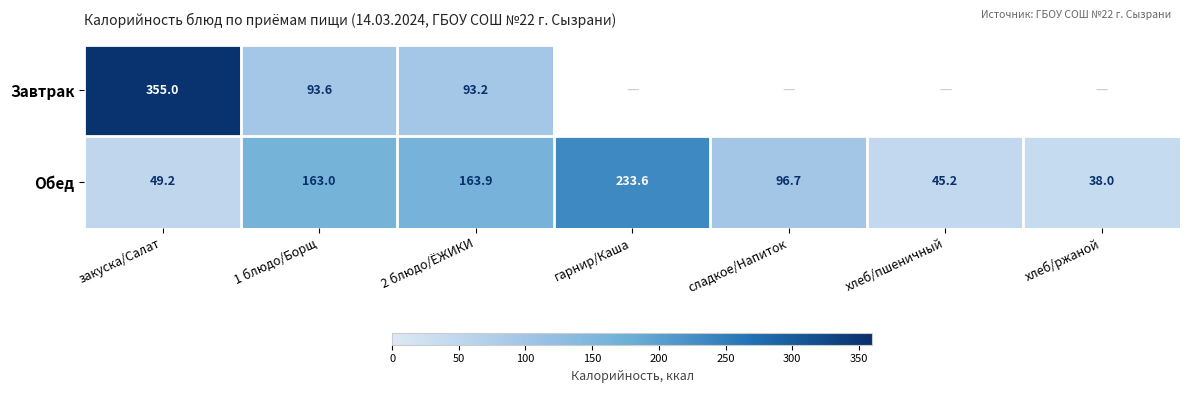

What is the difference between the second highest and minimum values in the Обед series?

125.9